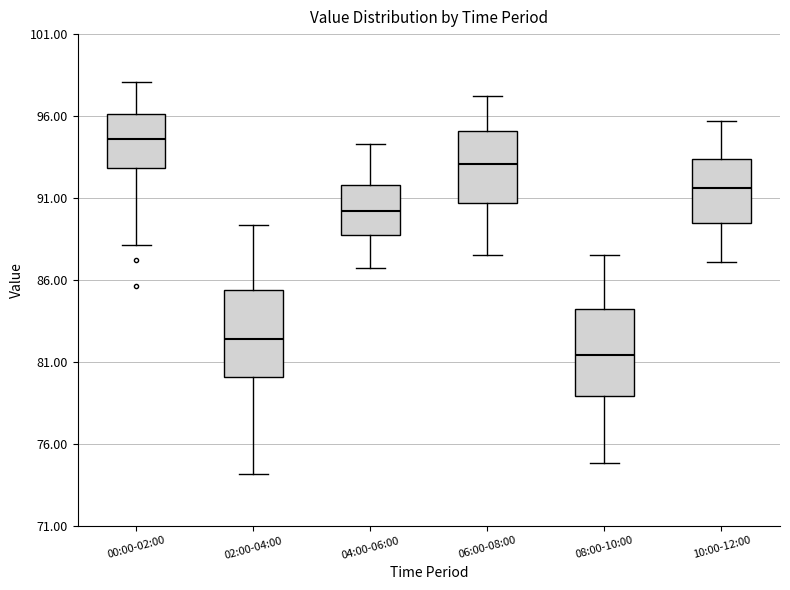

Where does the median line of the box for 10:00-12:00 sit on the y-axis? The values are not printed on the chart, so give them approximately, as read against the axis.

91.5